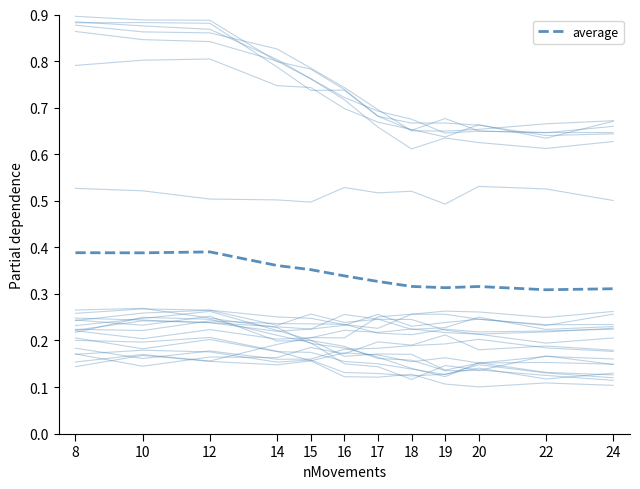

Which category has the lowest value across all series?

22